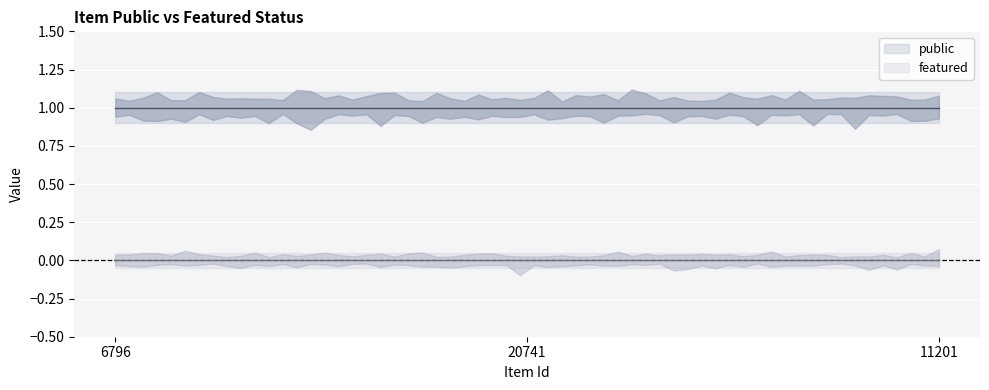

List the series in order of their peak value, lowest first.

featured, public